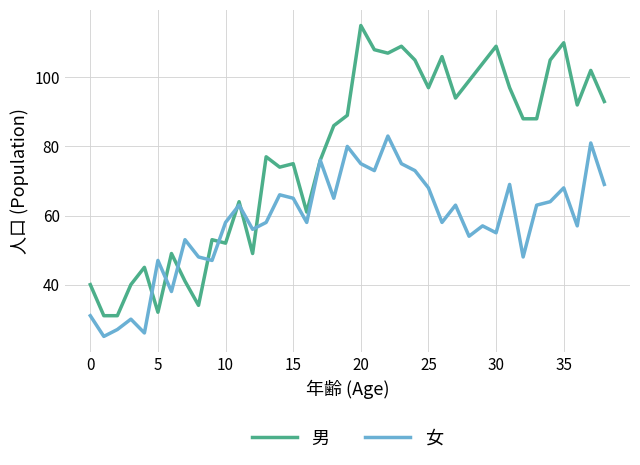

List the series in order of their peak value, lowest first.

女, 男